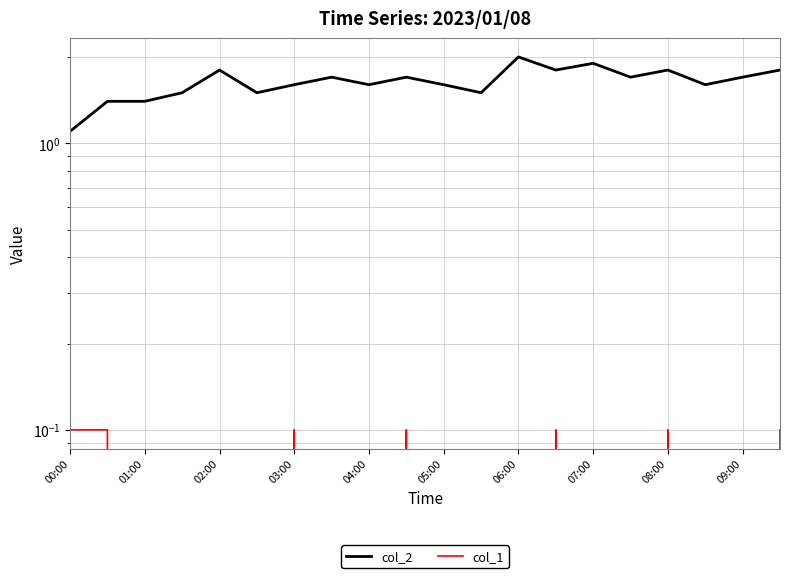

What position from the right is 08:00?

4